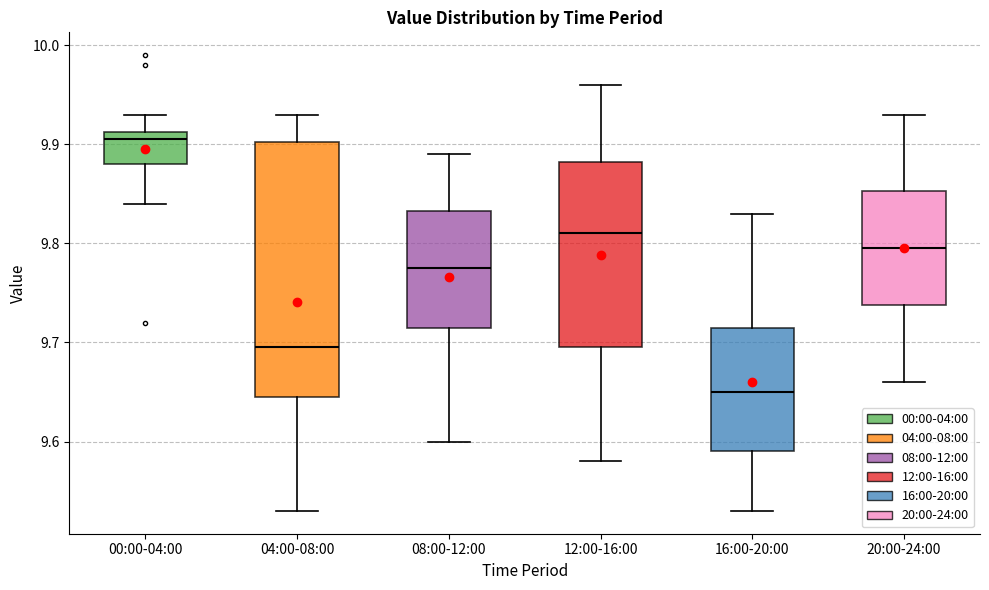

Reading left to right, transcribe this box plot: for each box, give where its median line is, the range the box spans, and where its two whiskers end, as read against the y-axis. The values are not printed on the chart, so give them approximately, as read against the axis.

00:00-04:00: median 9.91 (just below the box's upper edge), box 9.88 to 9.91, whiskers 9.84 to 9.93
04:00-08:00: median 9.70, box 9.65 to 9.90, whiskers 9.53 to 9.93
08:00-12:00: median 9.78, box 9.72 to 9.83, whiskers 9.60 to 9.89
12:00-16:00: median 9.81, box 9.70 to 9.88, whiskers 9.58 to 9.96
16:00-20:00: median 9.65, box 9.59 to 9.72, whiskers 9.53 to 9.83
20:00-24:00: median 9.80, box 9.74 to 9.85, whiskers 9.66 to 9.93